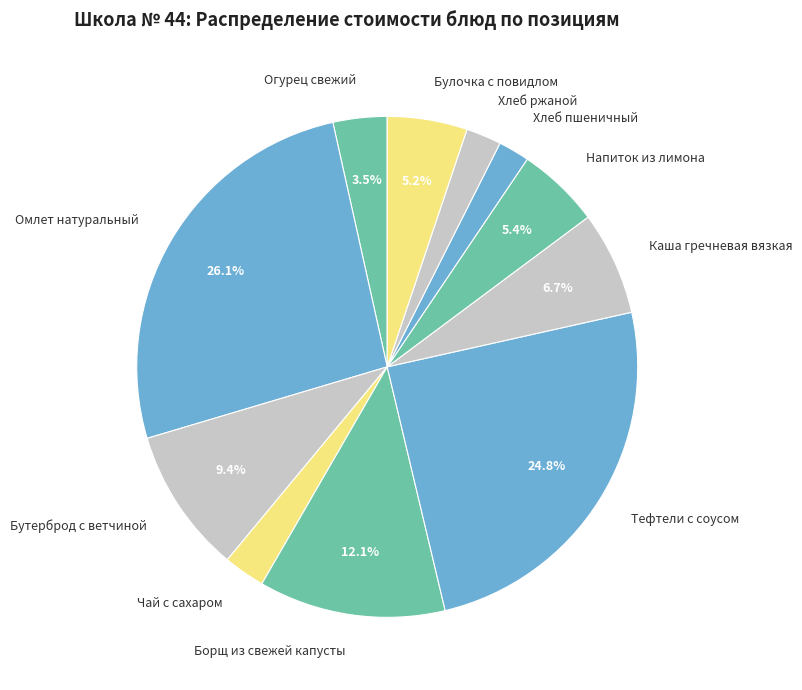

What percentage is NOT represented by Напиток из лимона?

94.6%